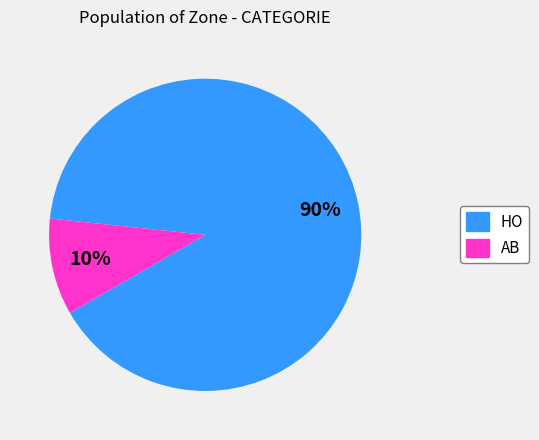

Is it true that HO is 97% of the pie?

False